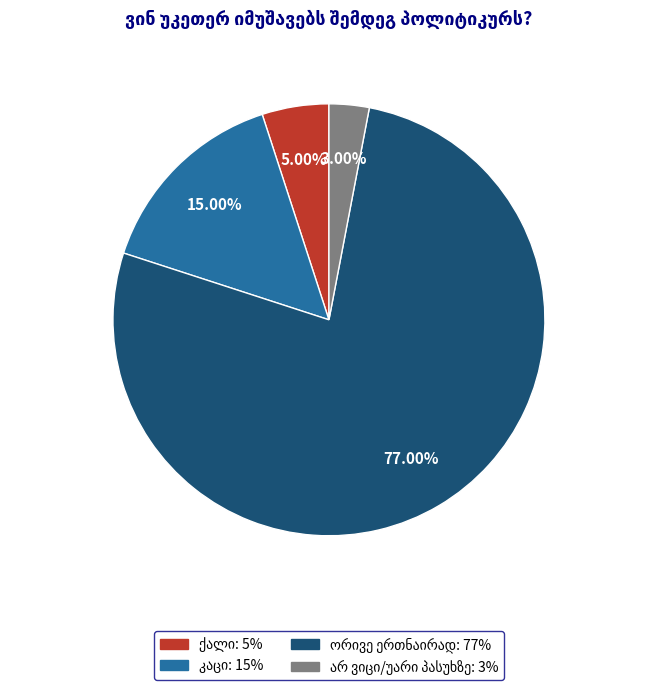

How many segments does this pie chart have?

4